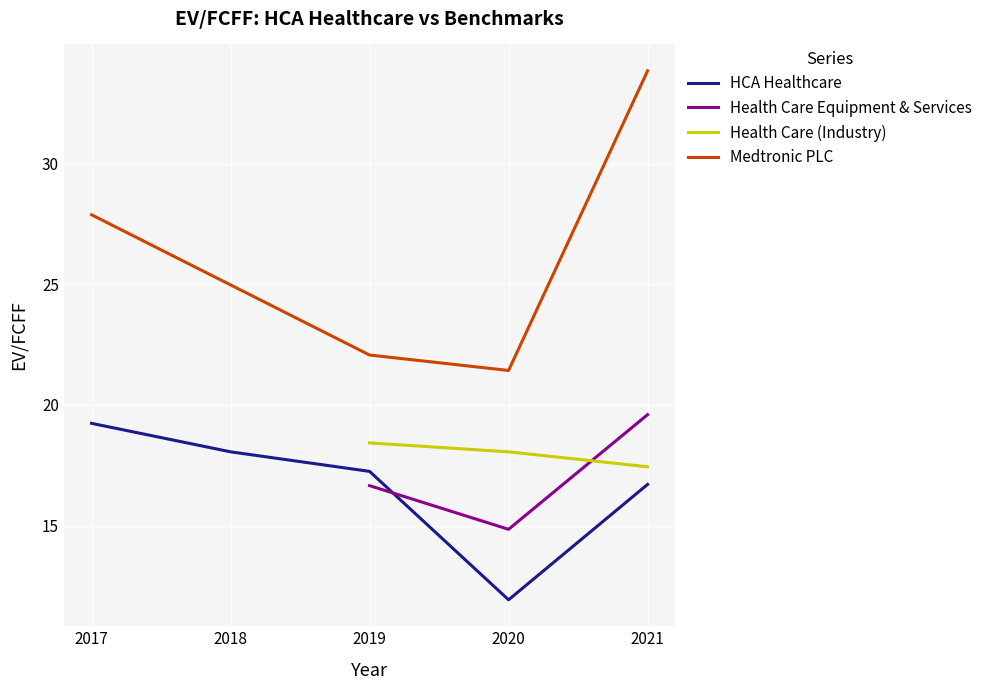

Where is Health Care Equipment & Services nearest to the value 9?

2020